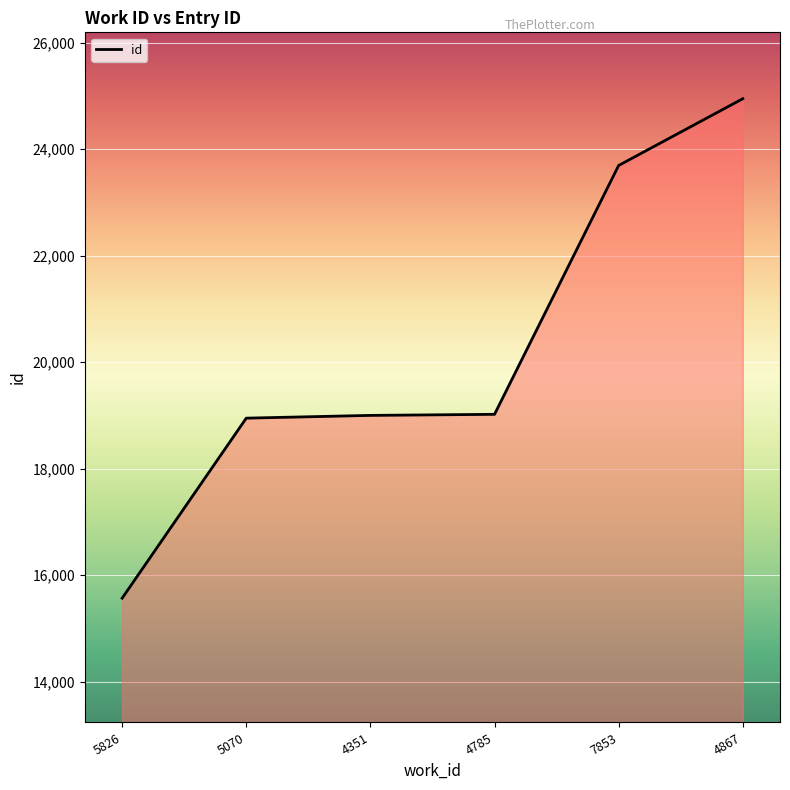

Which category has the lowest value across all series?

5826